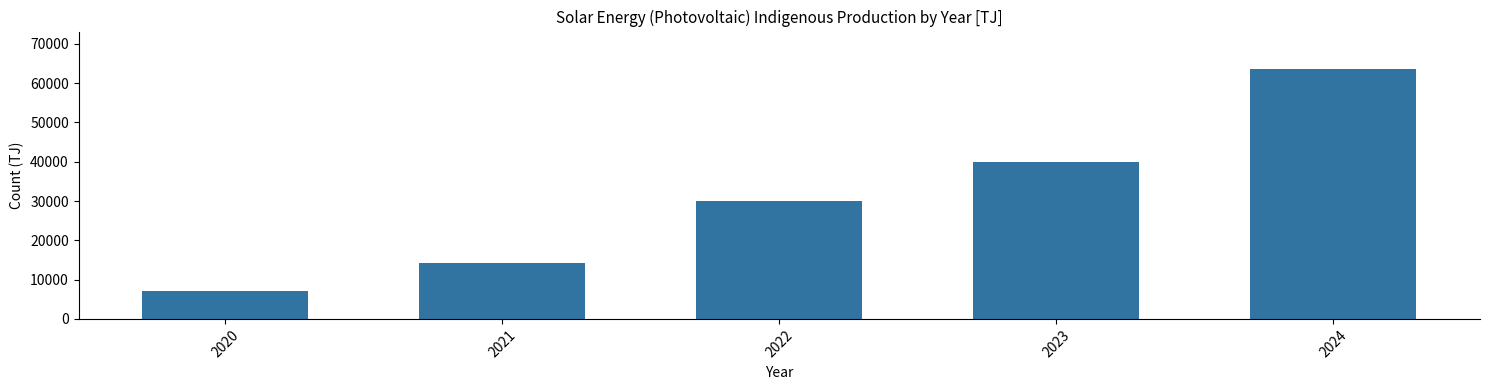

Reading left to right, list all the values displayed in this chart.

2020=7048.5	2021=14164.0	2022=29914.8	2023=39985.5	2024=63585.9